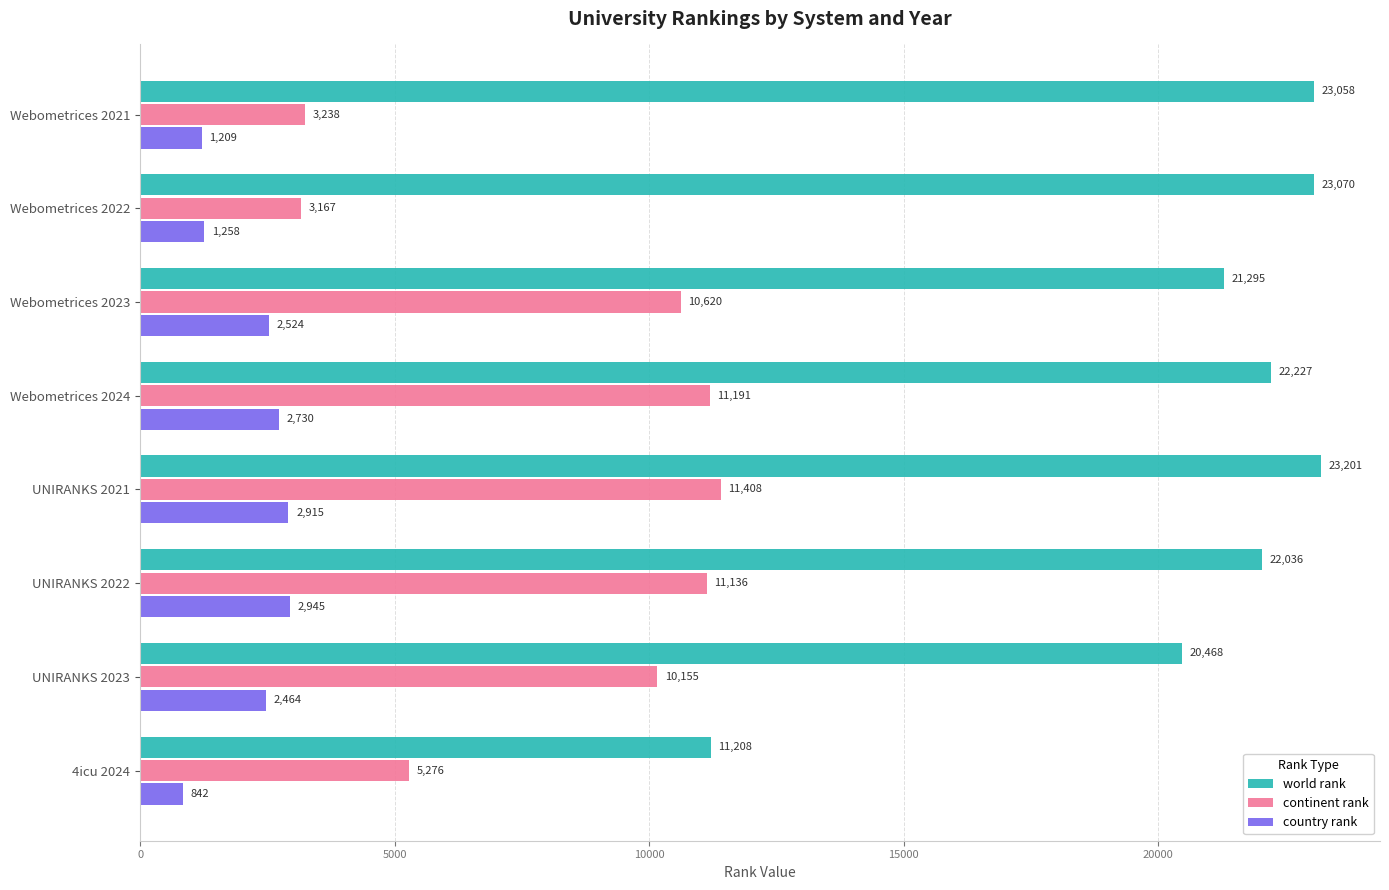

List the series in order of their peak value, lowest first.

country rank, continent rank, world rank